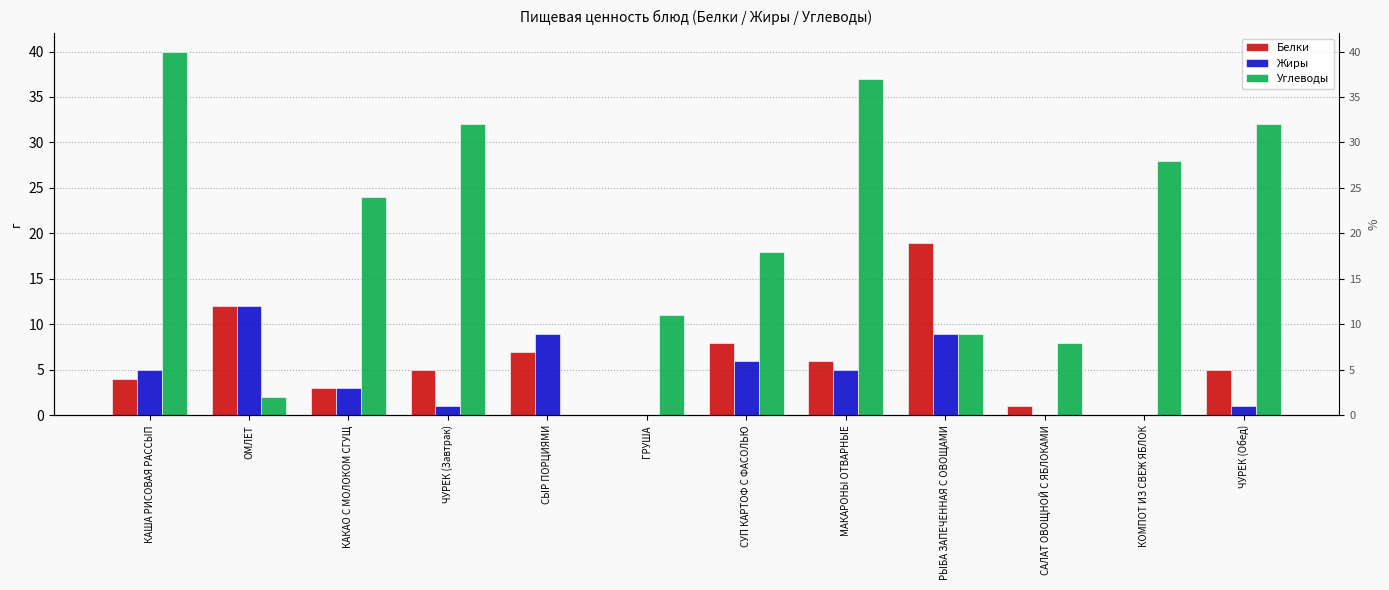

How many values in the Углеводы series are below 24?

6